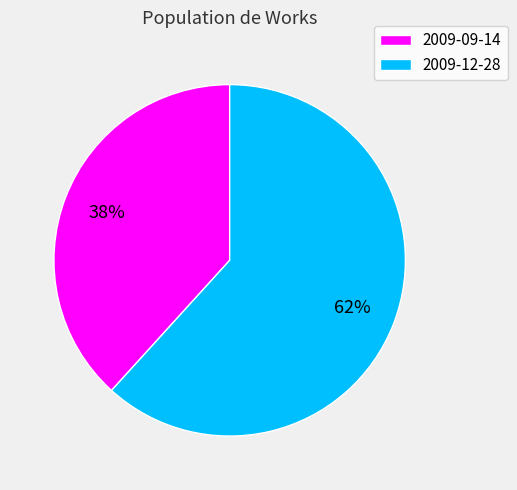

To the nearest percent, what is the combined percentage of 2009-09-14 and 2009-12-28?

100%